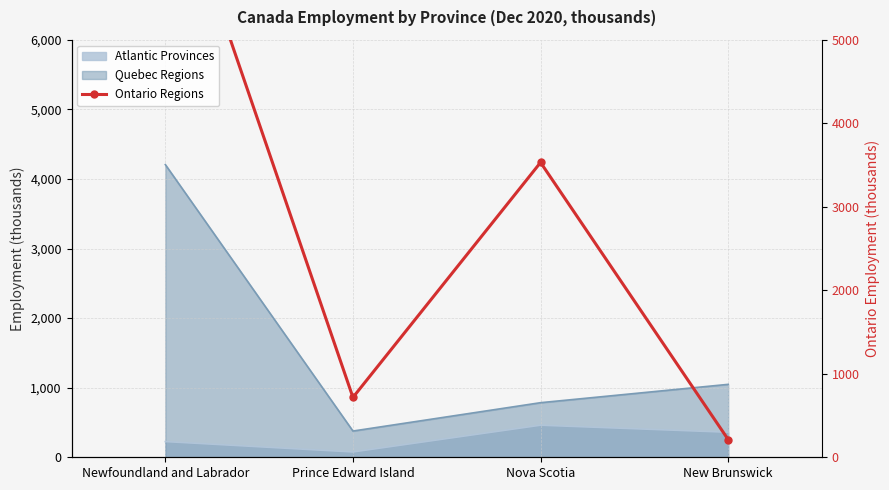

Reading right to left, list all the values displayed in this chart.

212.5	3530.5	717.1	7273.3